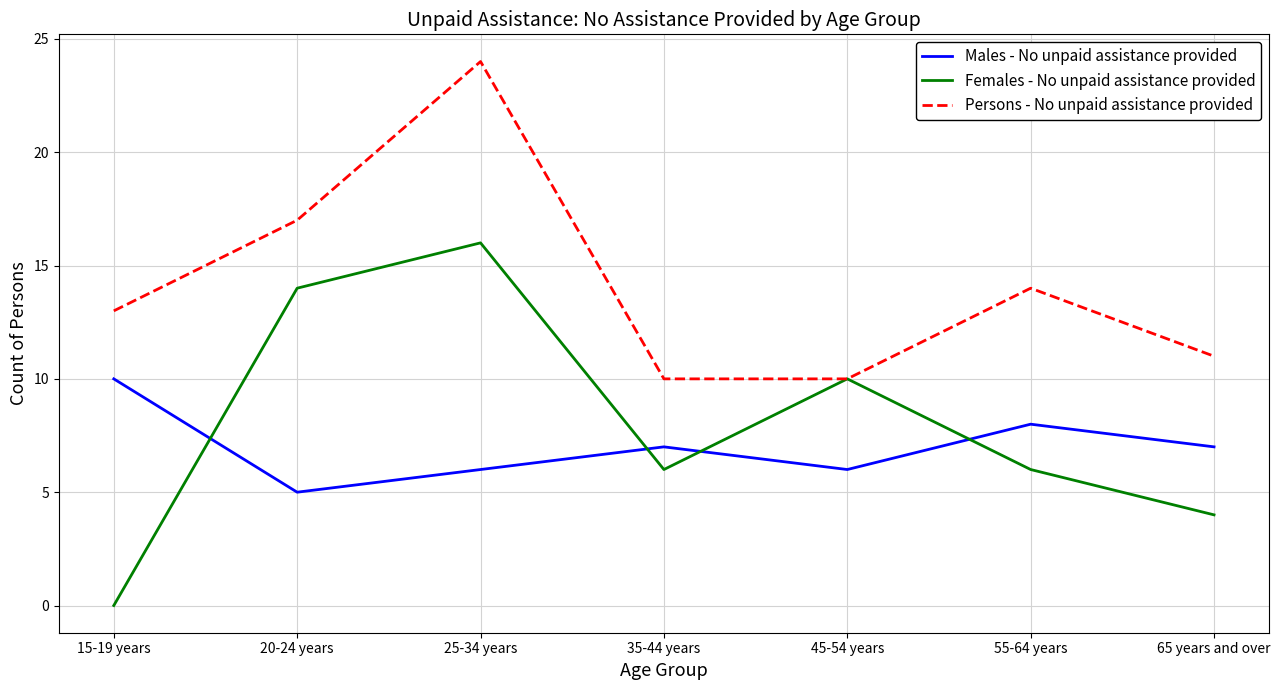

Read the Males - No unpaid assistance provided value at 20-24 years.

5